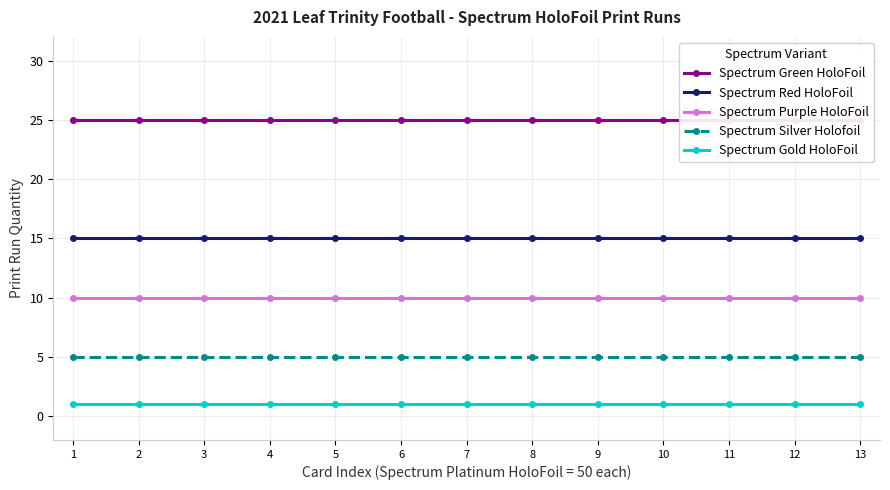

What are all the series names shown in the legend?

Spectrum Green HoloFoil, Spectrum Red HoloFoil, Spectrum Purple HoloFoil, Spectrum Silver Holofoil, Spectrum Gold HoloFoil